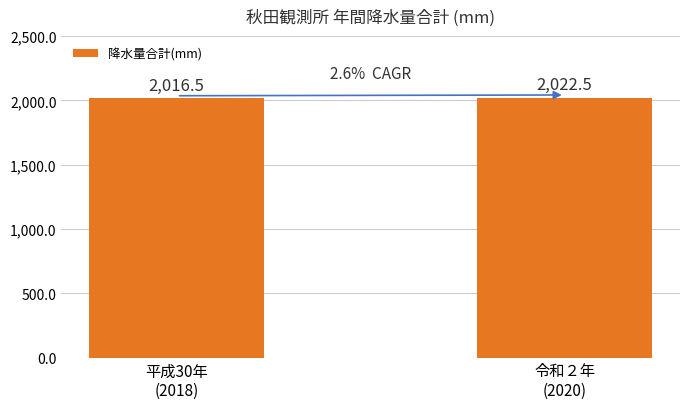

At which label is the value closest to 2019?

平成30年
(2018)